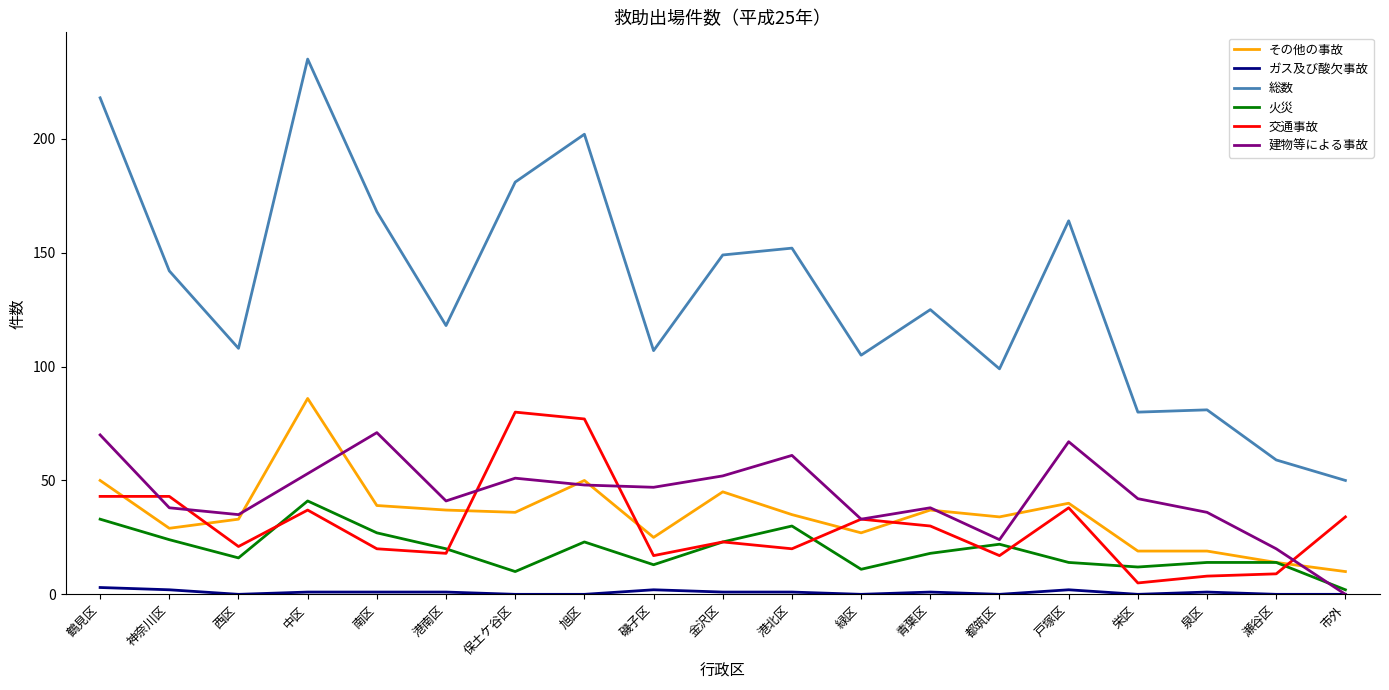

What position from the left is 泉区?

17